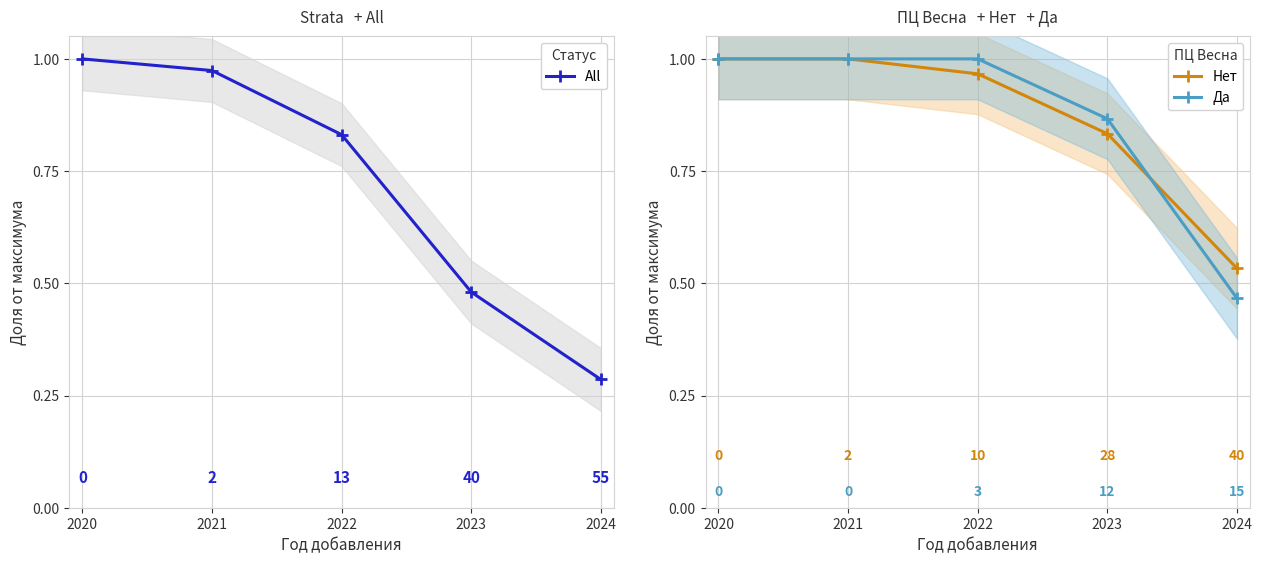

What is the sum of the All values at 2020 and 2021?

2.0